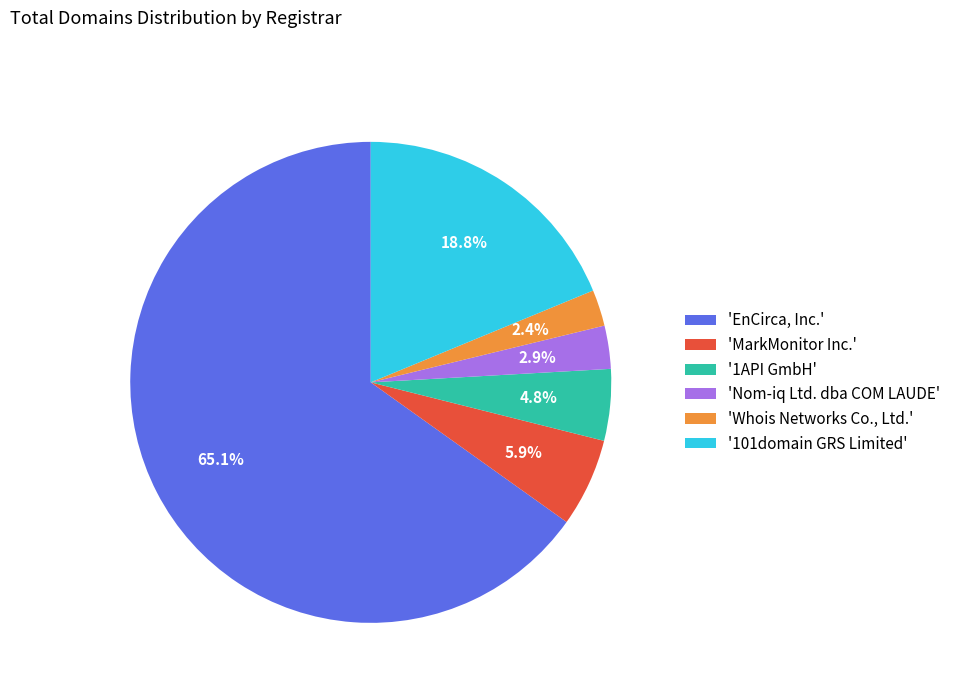

Which slice is the largest?

'EnCirca, Inc.'